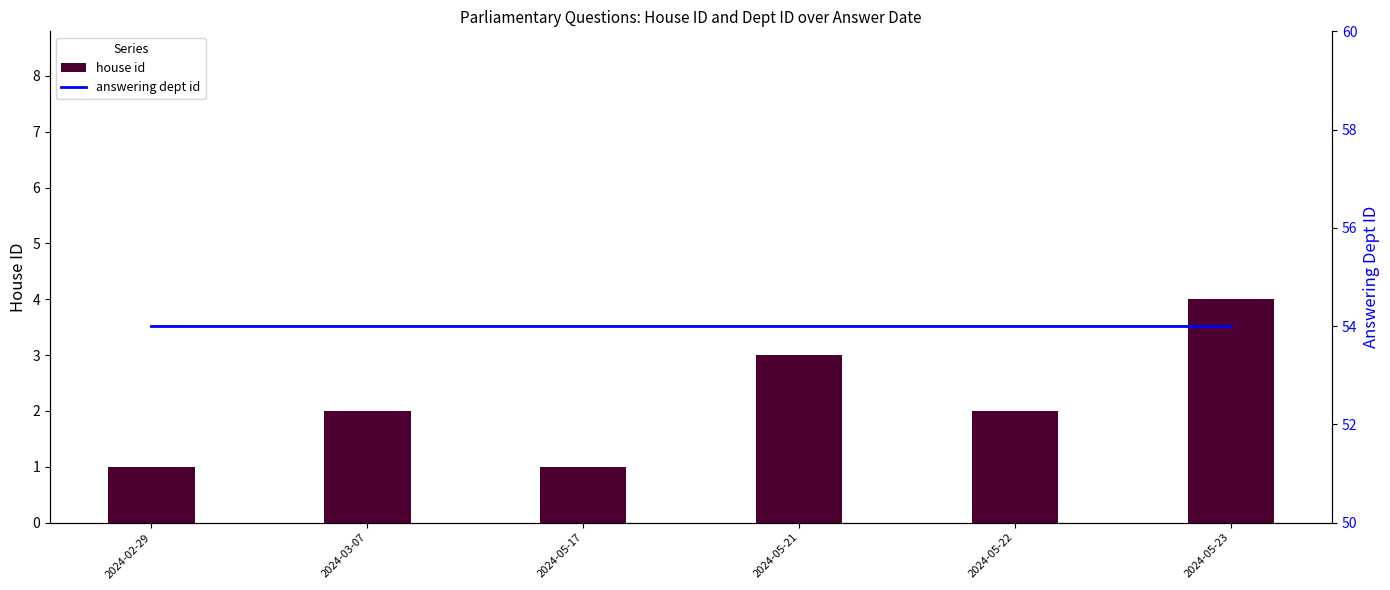

What is the difference between the house id values at 2024-05-22 and 2024-05-17?

1